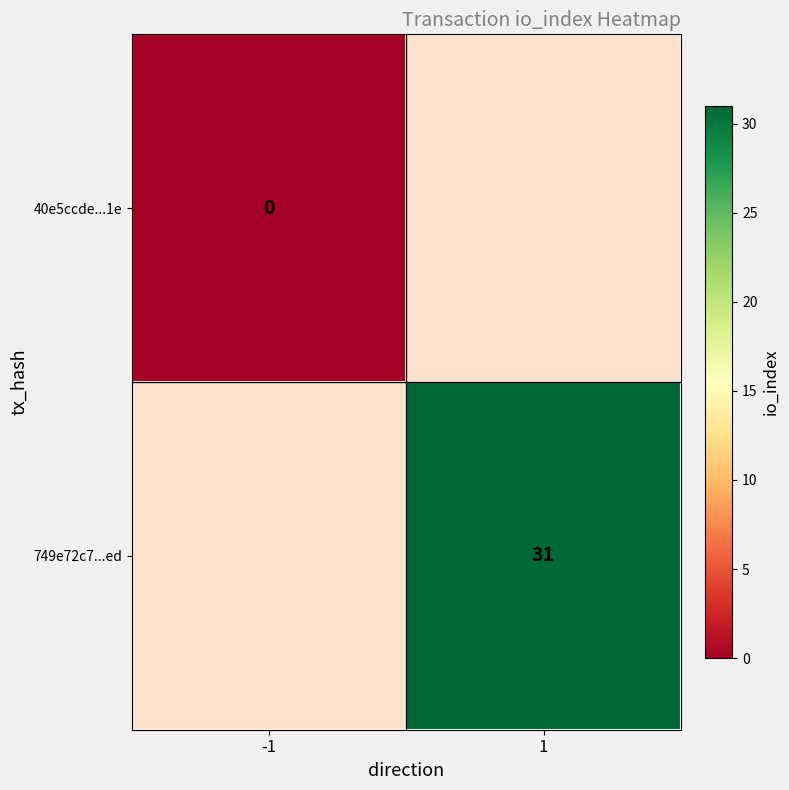

Is the value of 749e72c7...ed at 1 greater than the value of 40e5ccde...1e at -1?

Yes